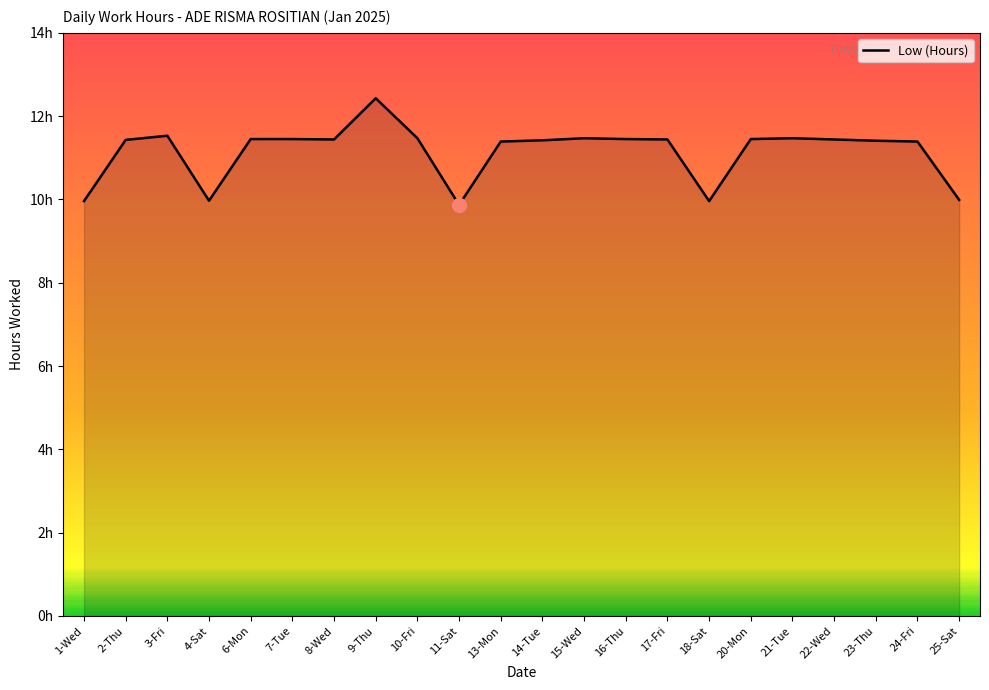

Which label corresponds to the largest value in the chart?

9-Thu